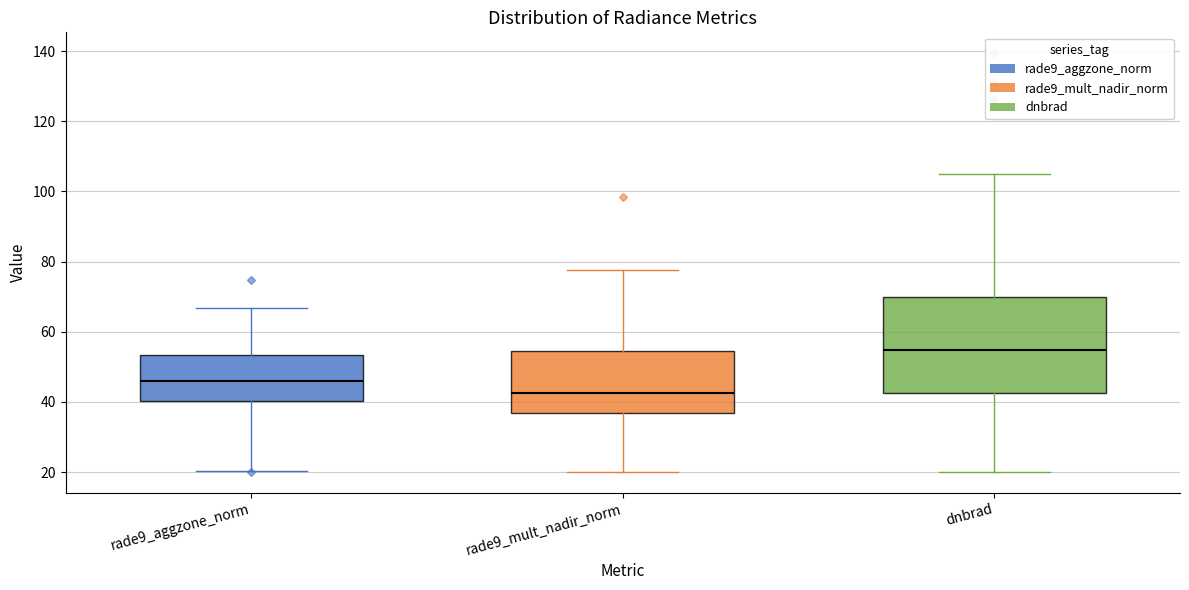

Reading left to right, read every box against the y-axis: the position of its median line, the range the box covers, and the ends of its whiskers. The values are not printed on the chart, so give them approximately, as read against the axis.

rade9_aggzone_norm: median 46, box 40 to 54, whiskers 20 to 66
rade9_mult_nadir_norm: median 42, box 36 to 54, whiskers 20 to 78
dnbrad: median 54, box 42 to 70, whiskers 20 to 104